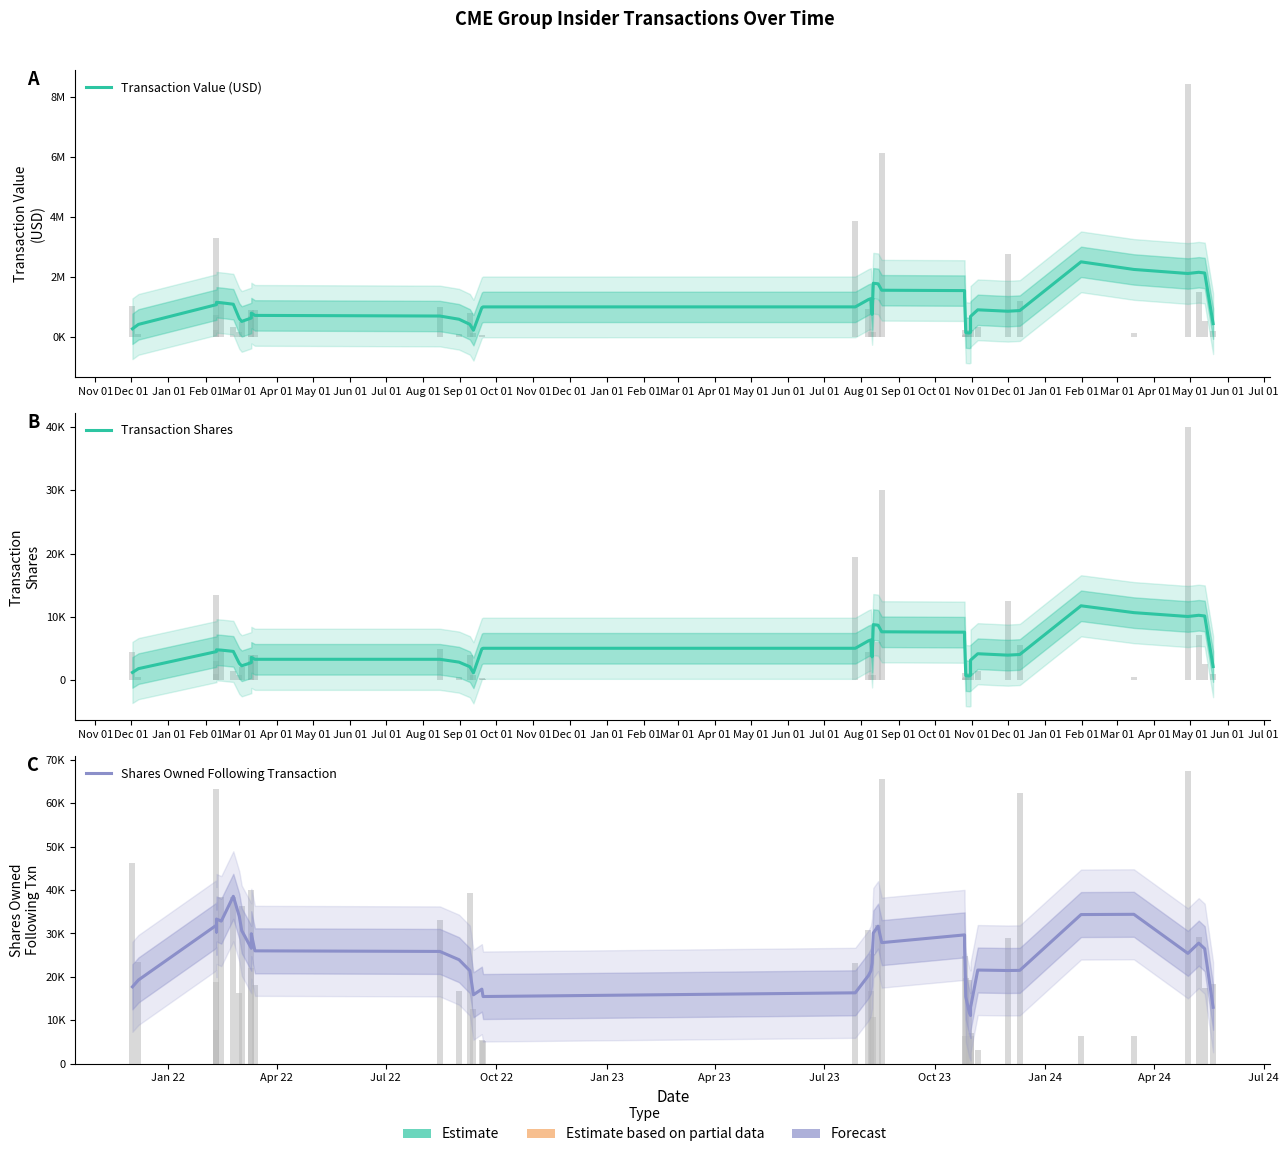

What is the label of the 29th bar from the right?

Oct 01